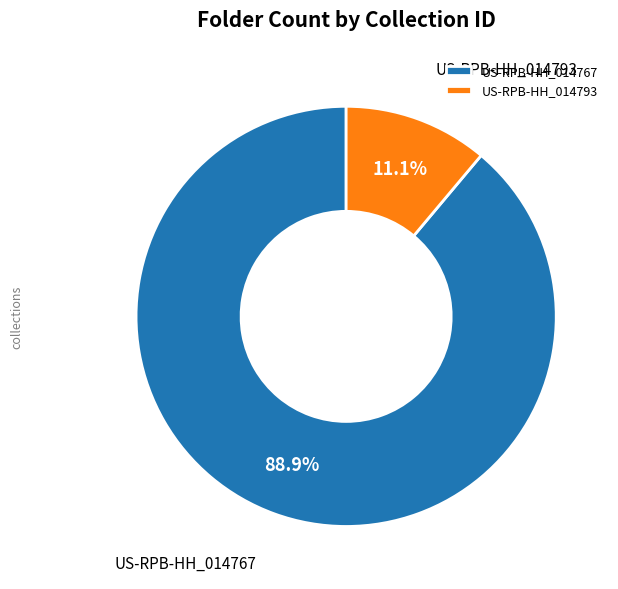

Which category has the biggest portion of the pie?

US-RPB-HH_014767